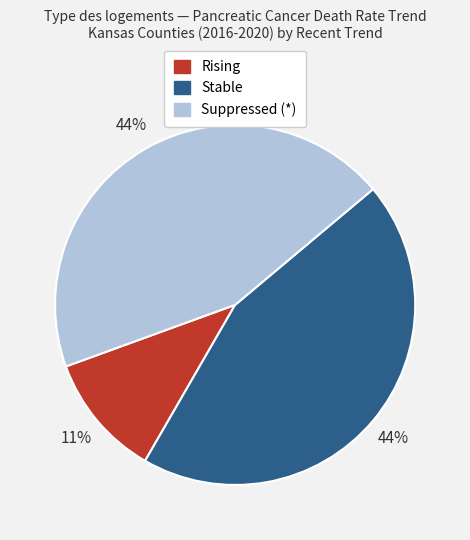

Is there any slice that represents more than half of the pie?

No